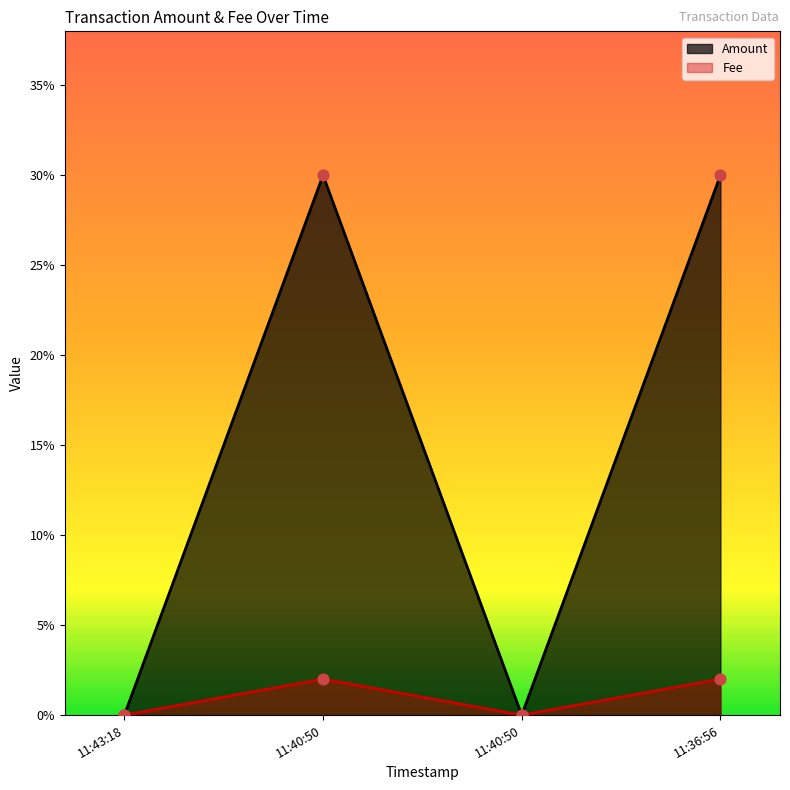

At how many categories does at least one series exceed 0?

2